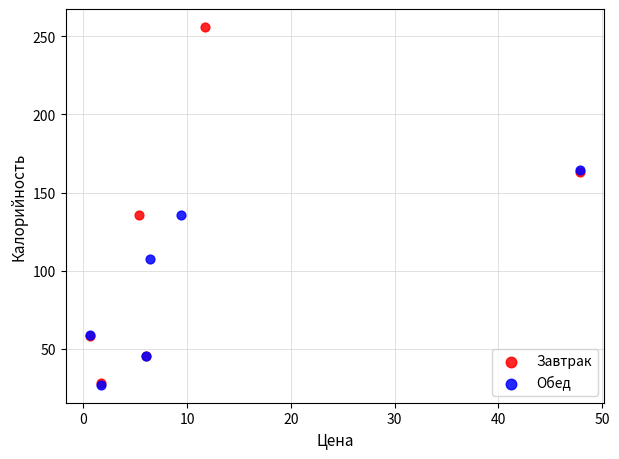

Which series contains the highest Y value?

Завтрак